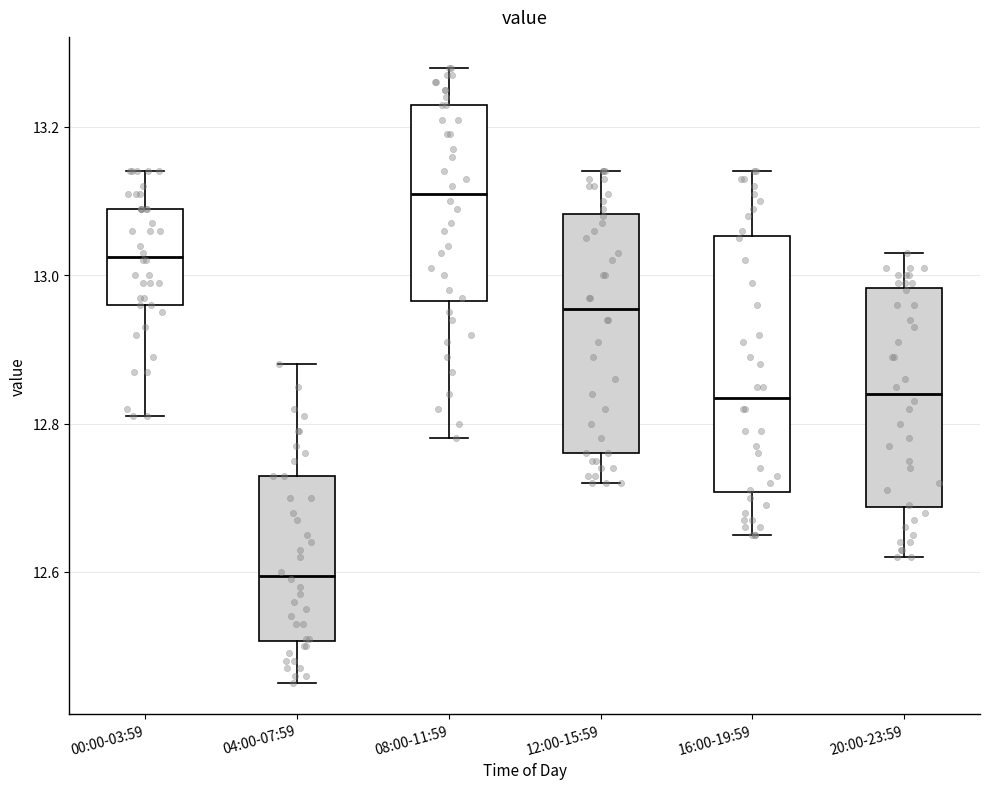

Reading left to right, read every box against the y-axis: the position of its median line, the range the box covers, and the ends of its whiskers. The values are not printed on the chart, so give them approximately, as read against the axis.

00:00-03:59: median 13.02, box 12.96 to 13.10, whiskers 12.82 to 13.14
04:00-07:59: median 12.60, box 12.50 to 12.74, whiskers 12.46 to 12.88
08:00-11:59: median 13.12, box 12.96 to 13.24, whiskers 12.78 to 13.28
12:00-15:59: median 12.96, box 12.76 to 13.08, whiskers 12.72 to 13.14
16:00-19:59: median 12.84, box 12.70 to 13.06, whiskers 12.66 to 13.14
20:00-23:59: median 12.84, box 12.68 to 12.98, whiskers 12.62 to 13.04